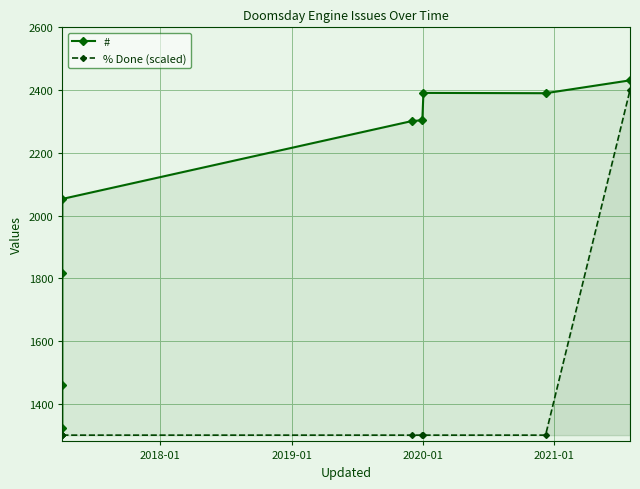

The % Done (scaled) series shows 865 at 8. True or false?

False